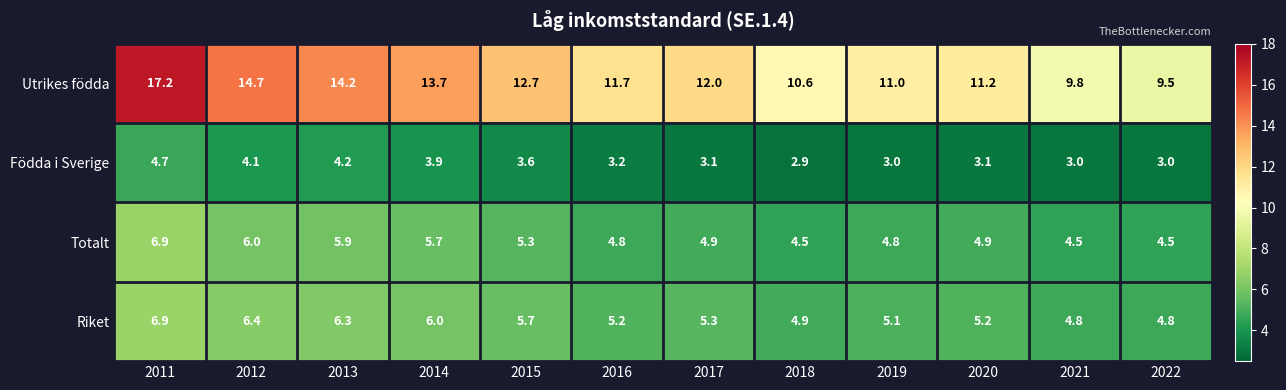

At which label does Riket first exceed 5?

2011